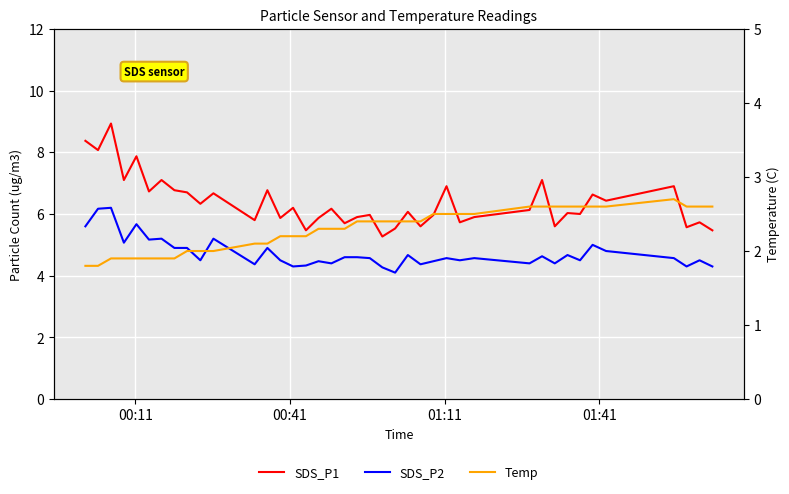

How many lines are shown in the chart?

3